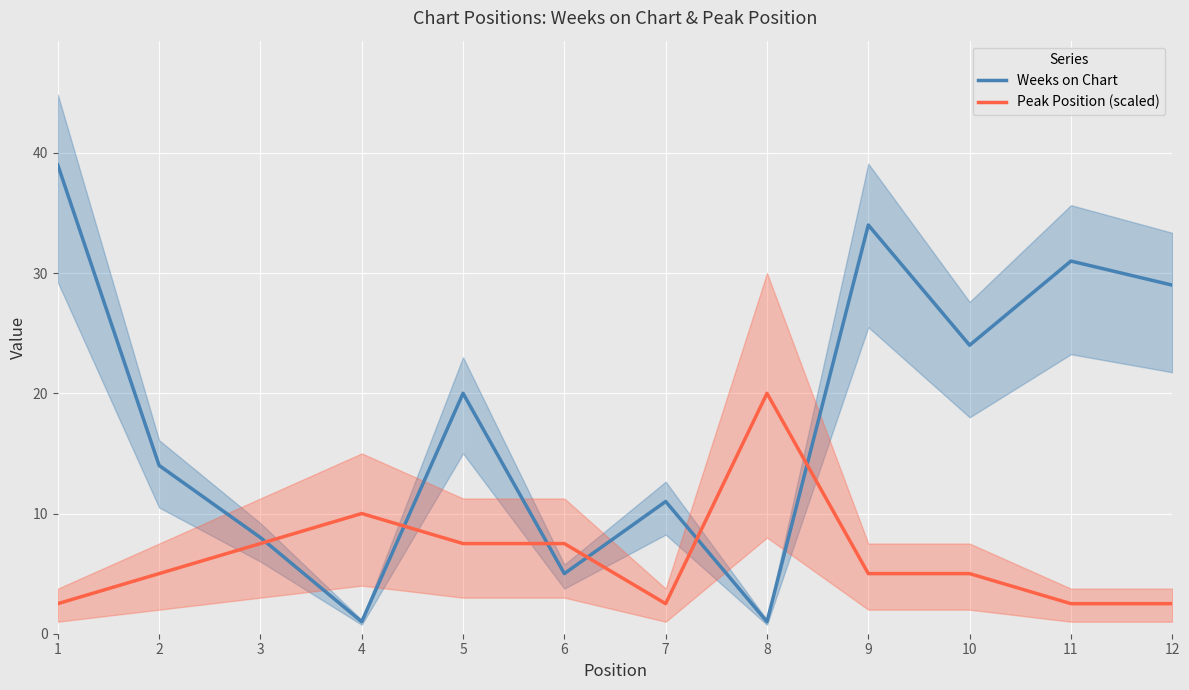

Rank the categories by Peak Position (scaled) value from lowest to highest.

1, 7, 11, 12, 2, 9, 10, 3, 5, 6, 4, 8